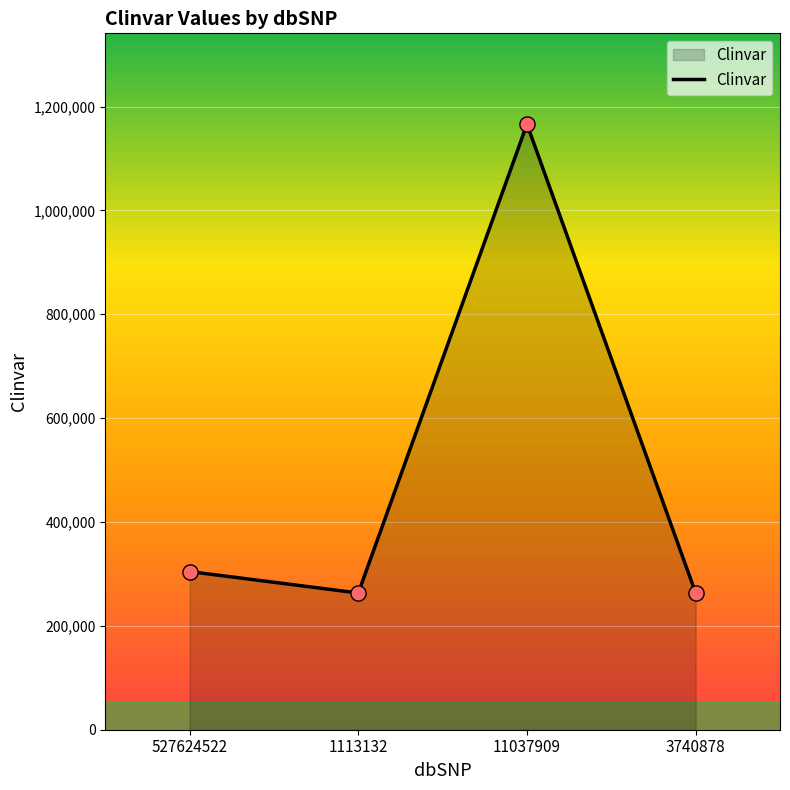

What is the change in value from 527624522 to 3740878?

-41282